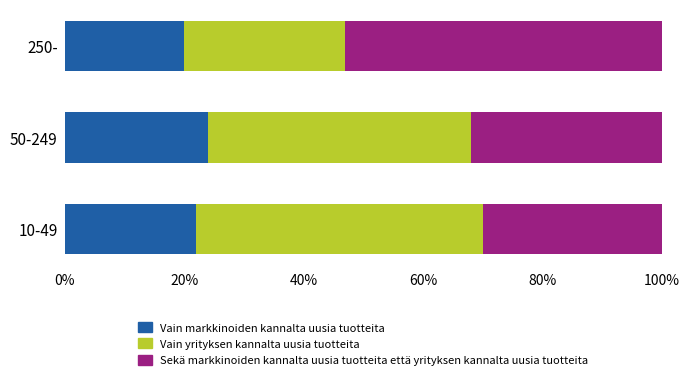

What is the highest value of the Vain markkinoiden kannalta uusia tuotteita series?

24